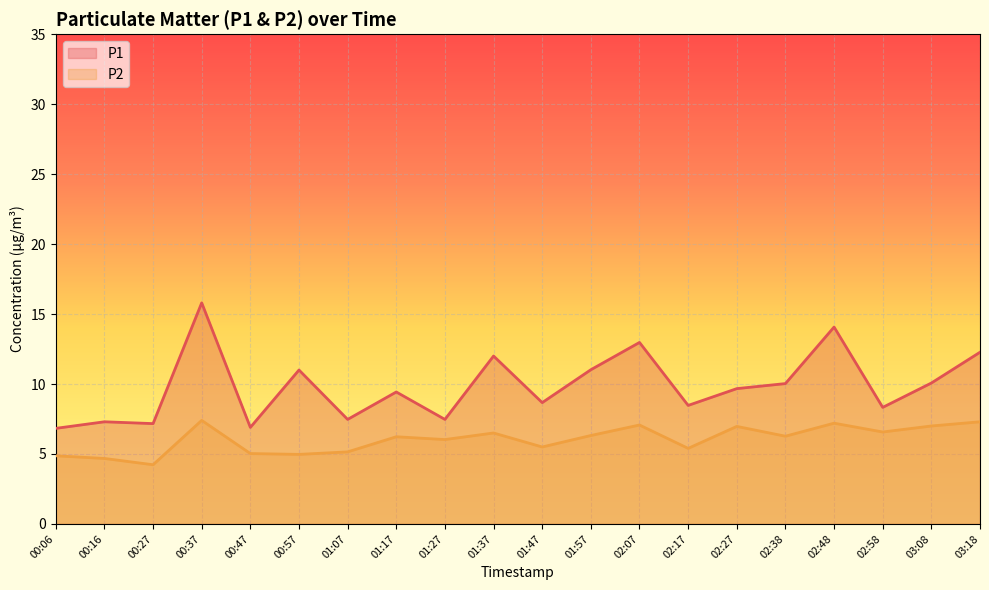

What is the label of the 6th point from the right?

02:27